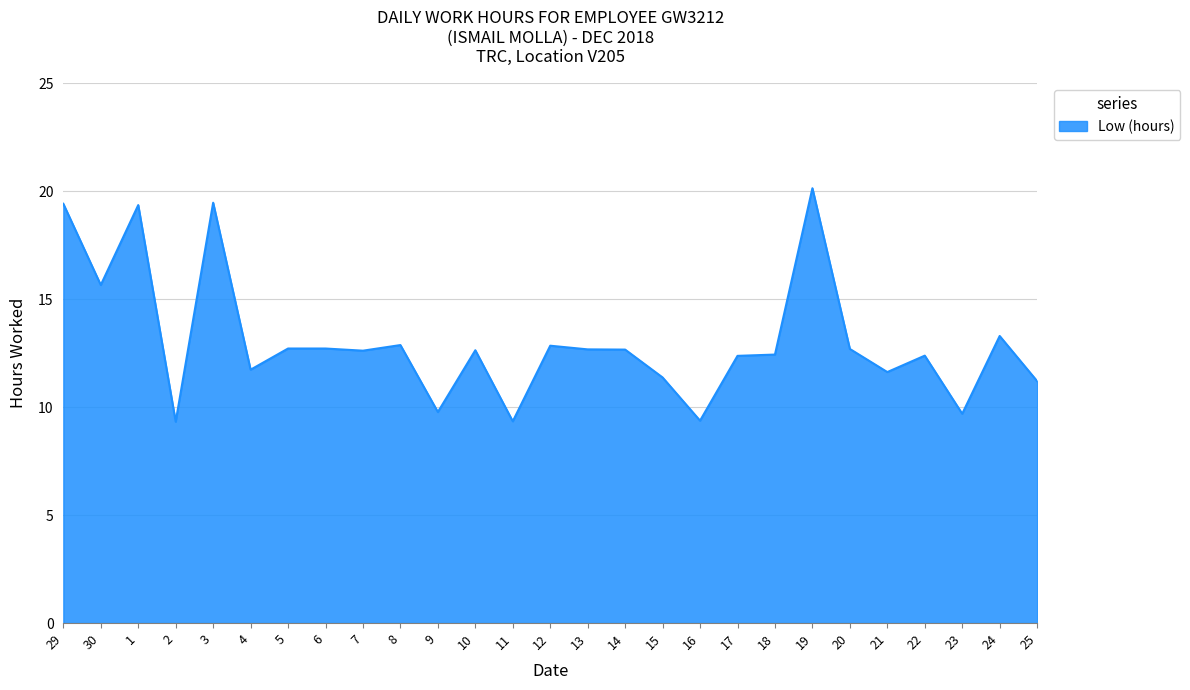

Which category has the highest value across all series?

19